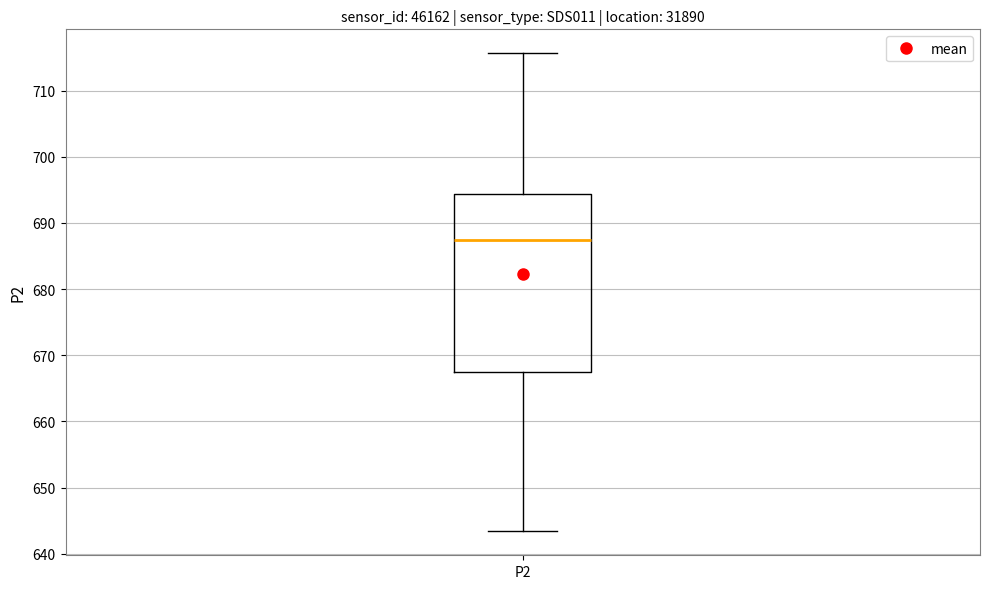

Where does the upper whisker of the box for P2 end on the y-axis? The values are not printed on the chart, so give them approximately, as read against the axis.

716